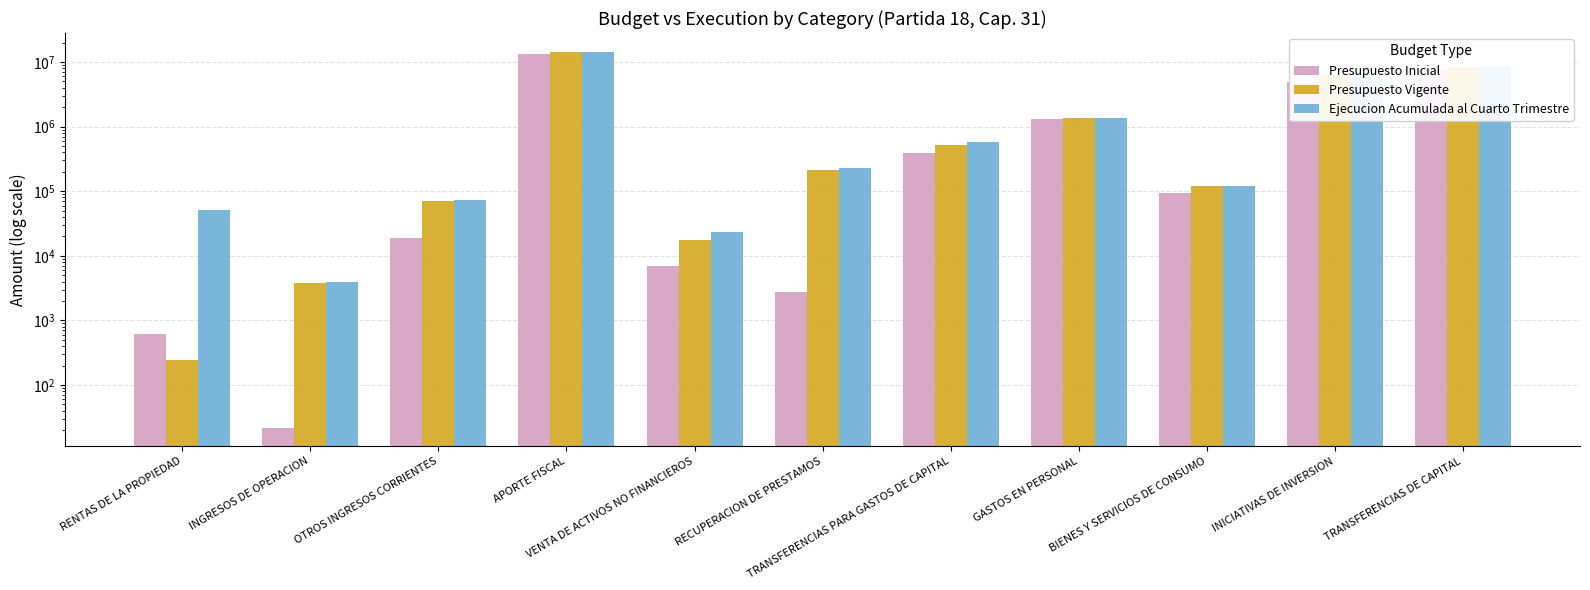

What is the sum of all Ejecucion Acumulada al Cuarto Trimestre values?

30823096